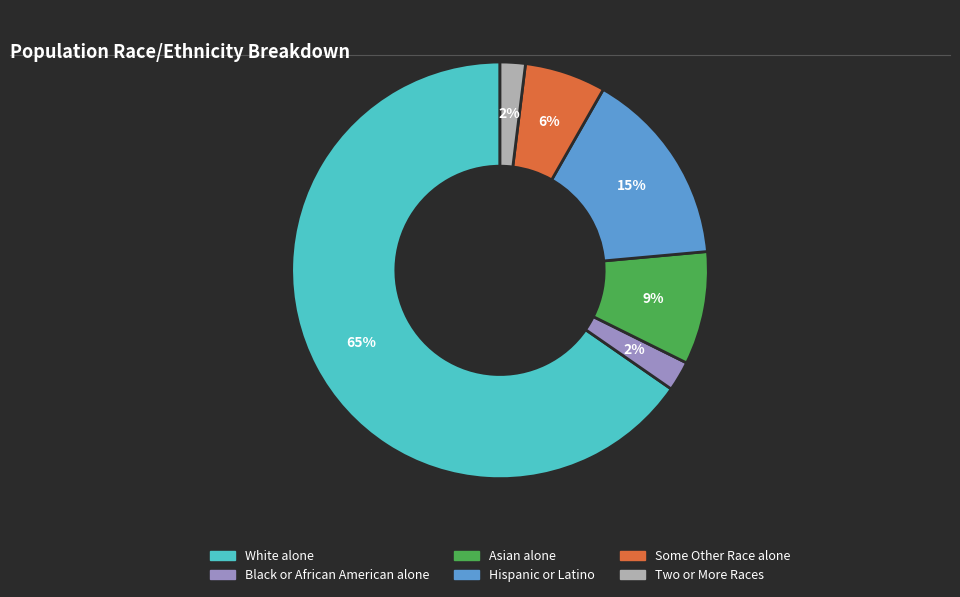

Is the sum of Asian alone and Two or More Races greater than half?

No